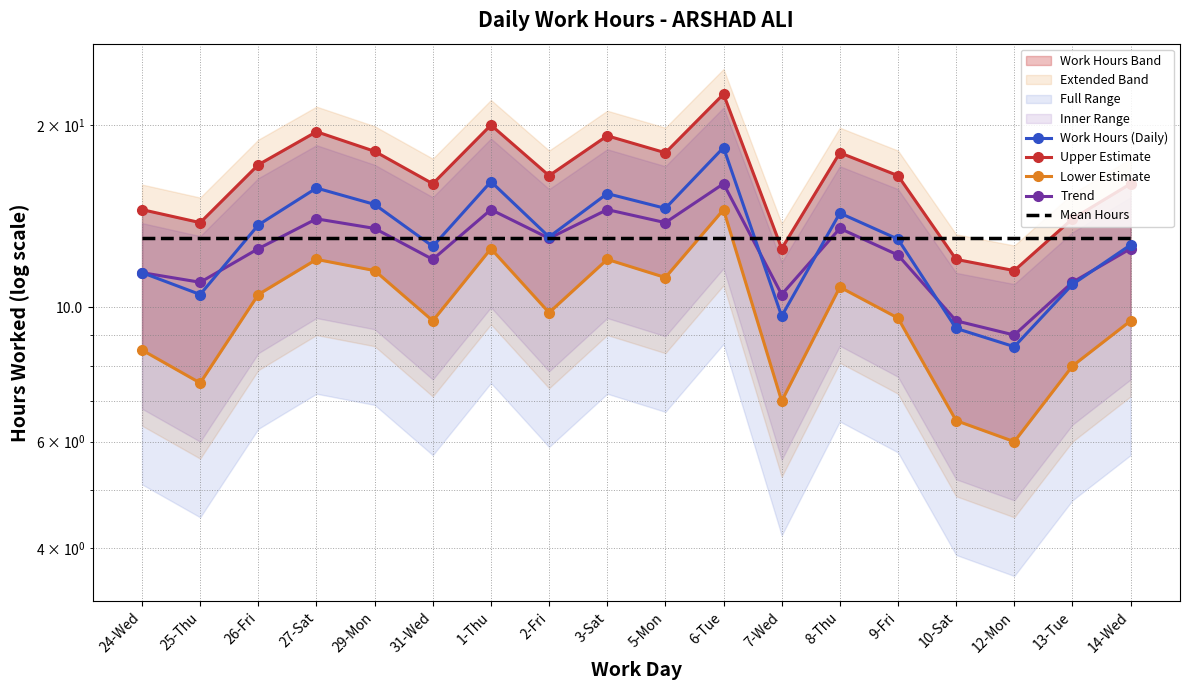

True or false: Lower Estimate has a value of 14.5 at 6-Tue.

True